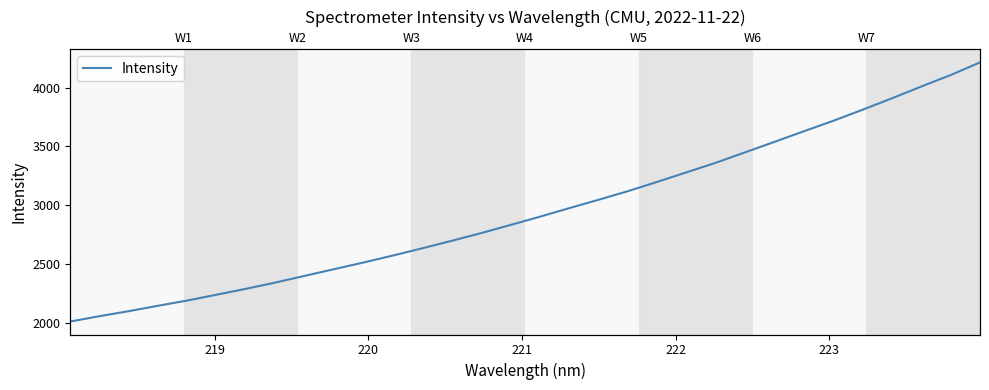

Is this an area chart (filled region under the line)?

No